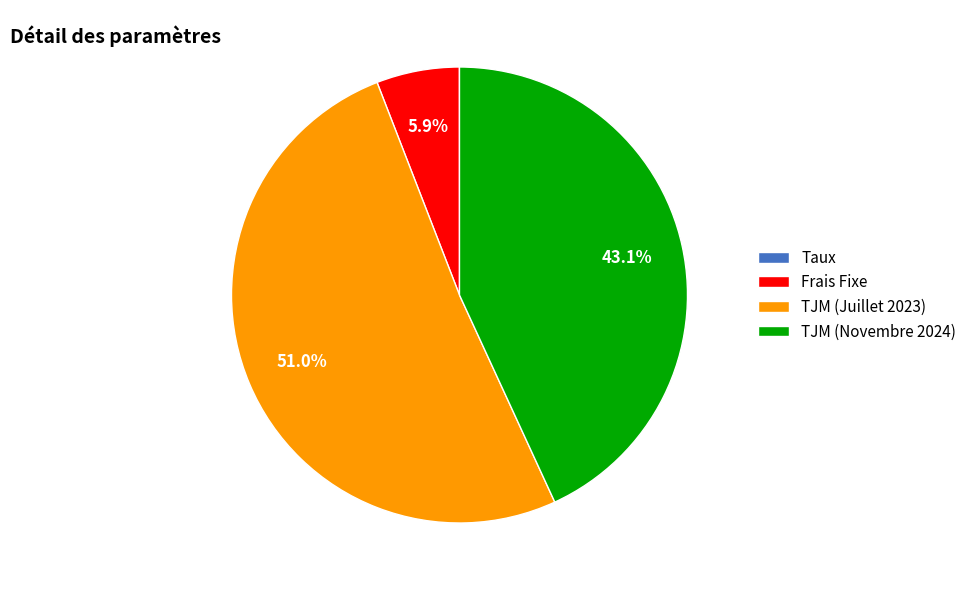

What is the majority slice?

TJM (Juillet 2023)